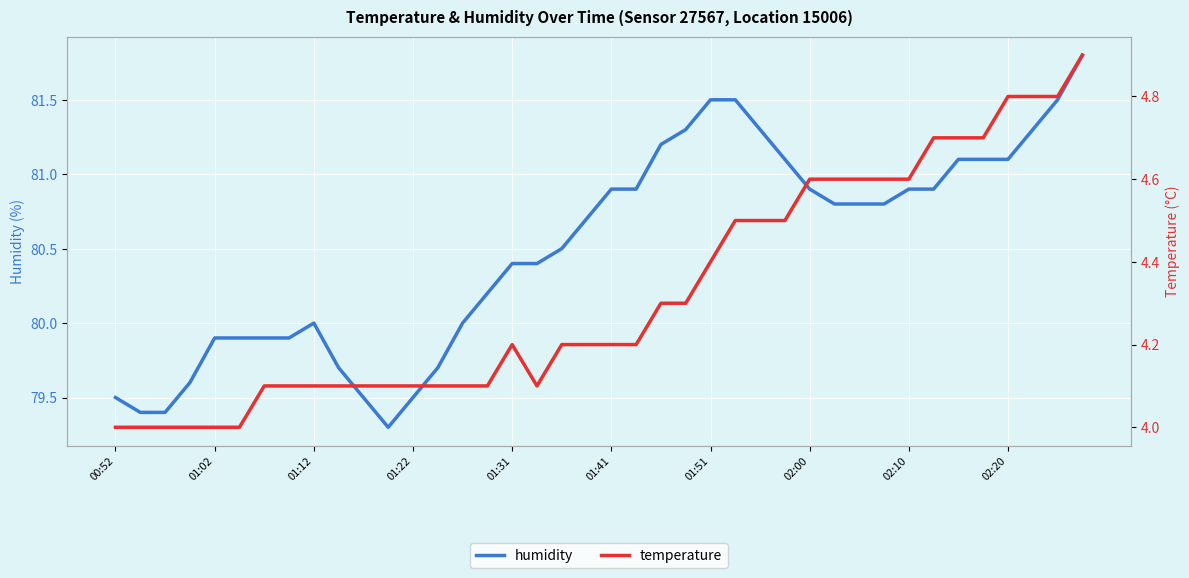

The temperature series shows 4.6 at 29. True or false?

True